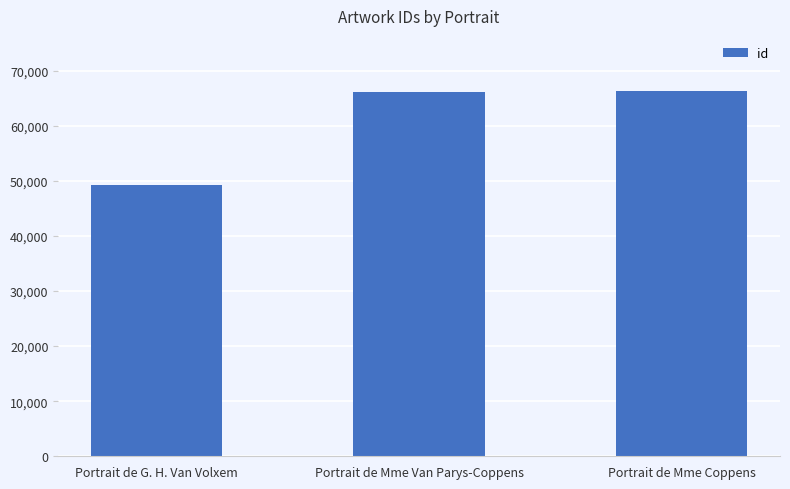

Read the value at Portrait de Mme Coppens.

66367